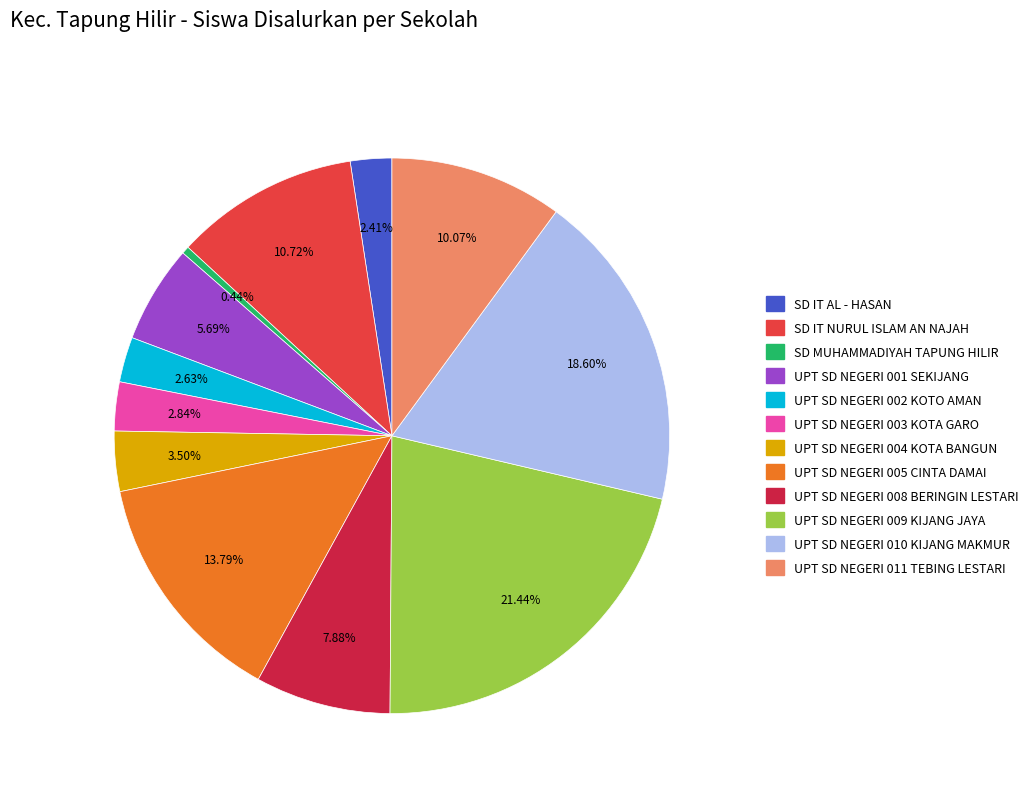

What is the ratio of the value at UPT SD NEGERI 004 KOTA BANGUN to the value at UPT SD NEGERI 011 TEBING LESTARI?

0.3